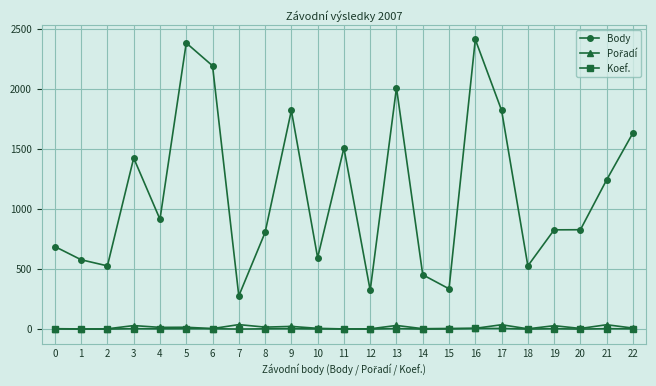

What is the greatest value displayed?

2412